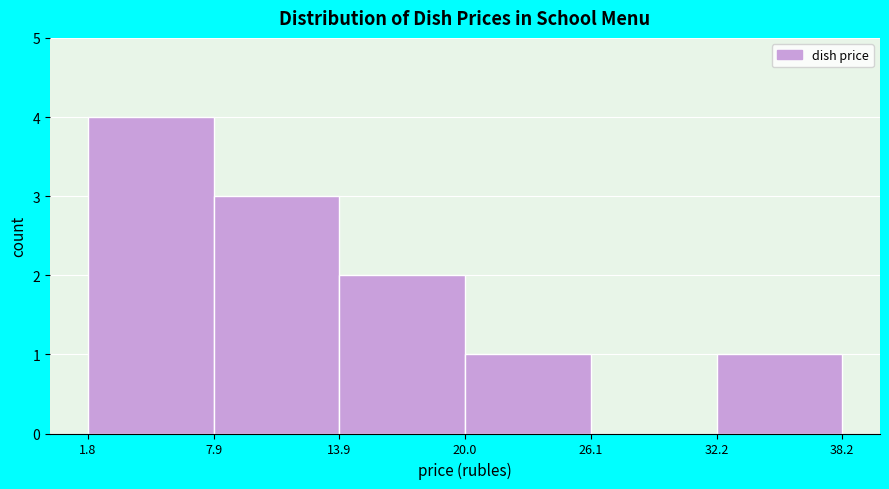

Which range on the x-axis has the tallest bar?

1.8 to 7.9